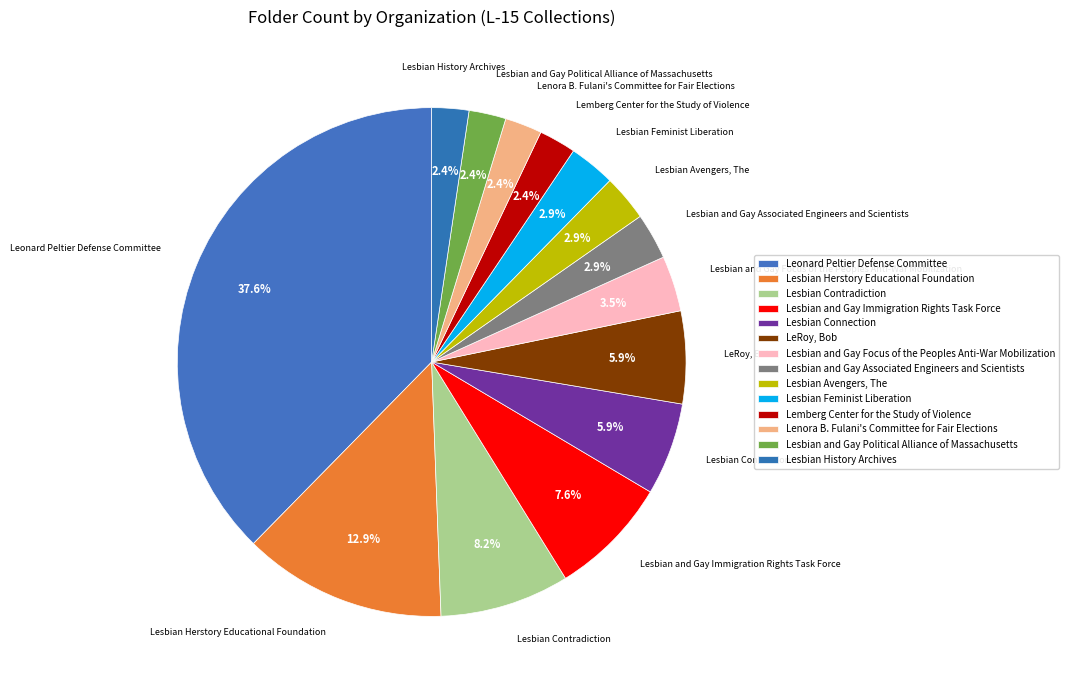

The Lesbian Avengers, The slice represents 1% of the pie. True or false?

False